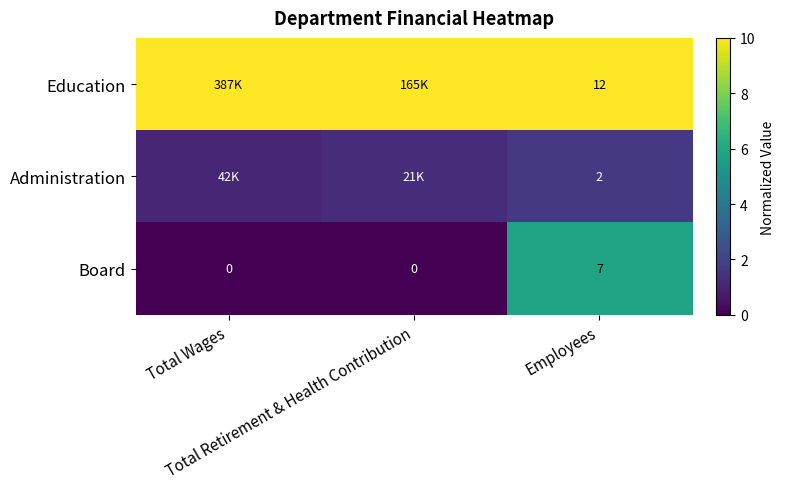

How many positive values does the Board series have?

1